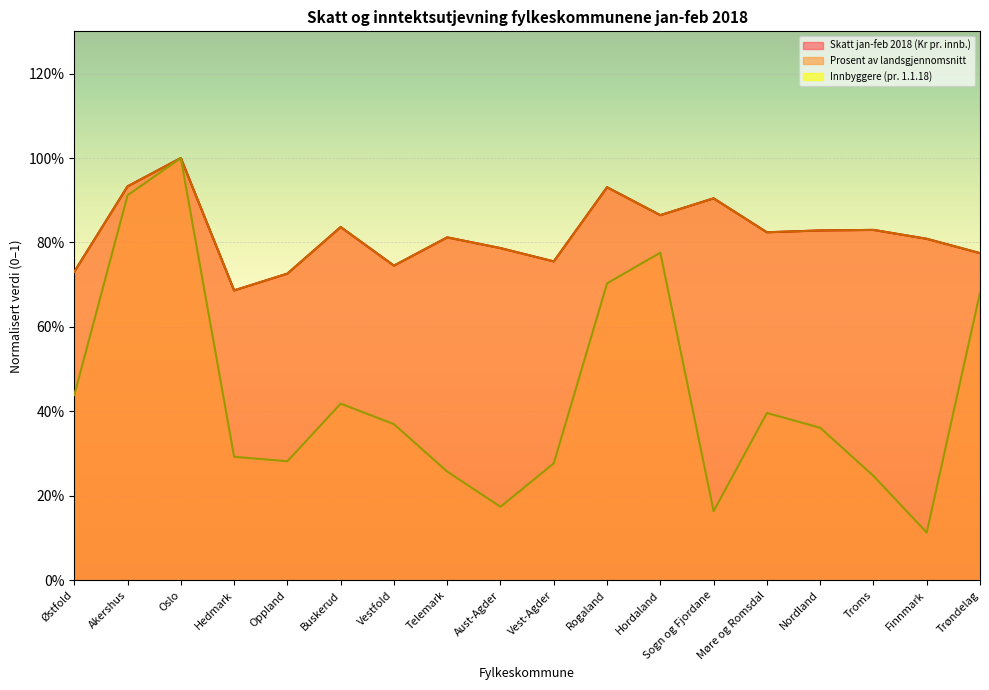

At which category is the sum across all series the highest?

Oslo